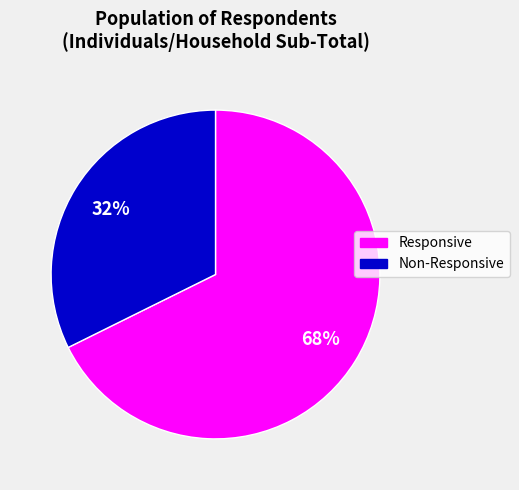

Count the number of slices in the pie.

2